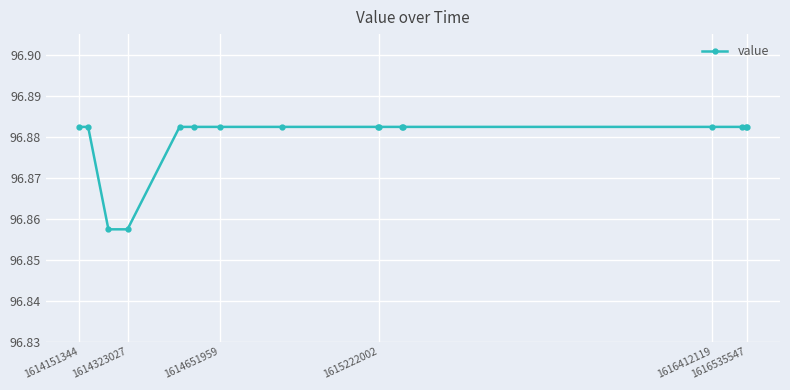

How many values are between 96 and 97?

16